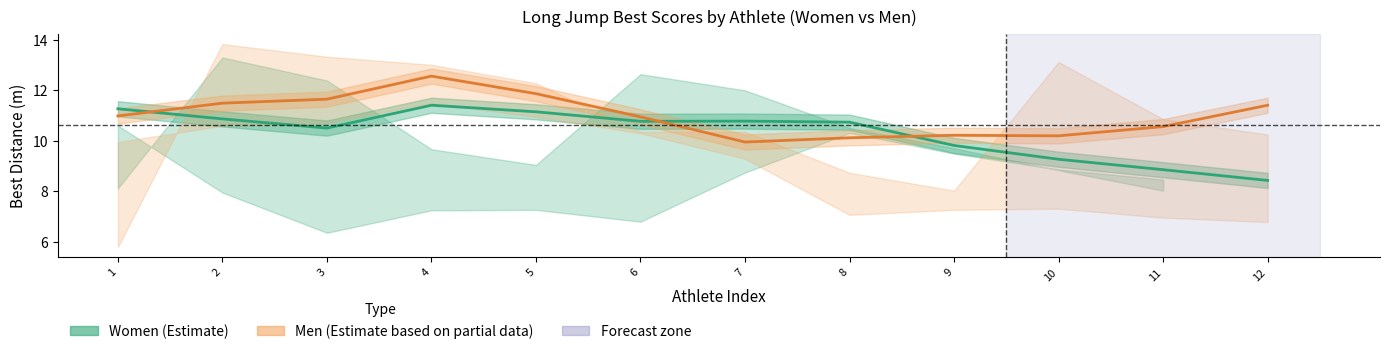

Is the value of Men (Estimate) at 12 greater than the value of Women (Estimate) at 12?

Yes